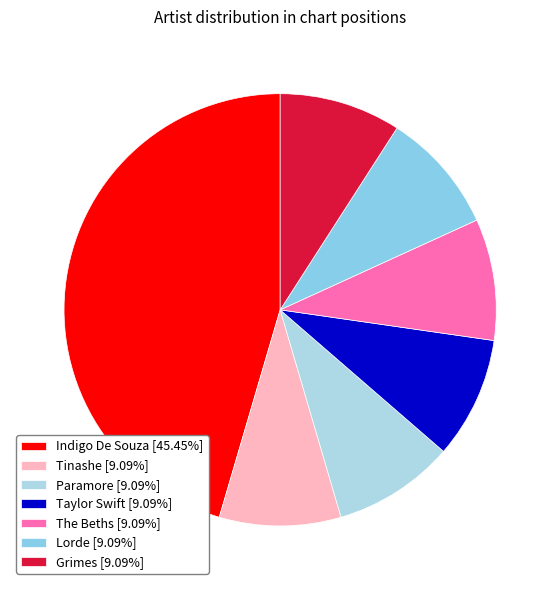

Count the number of slices in the pie.

7